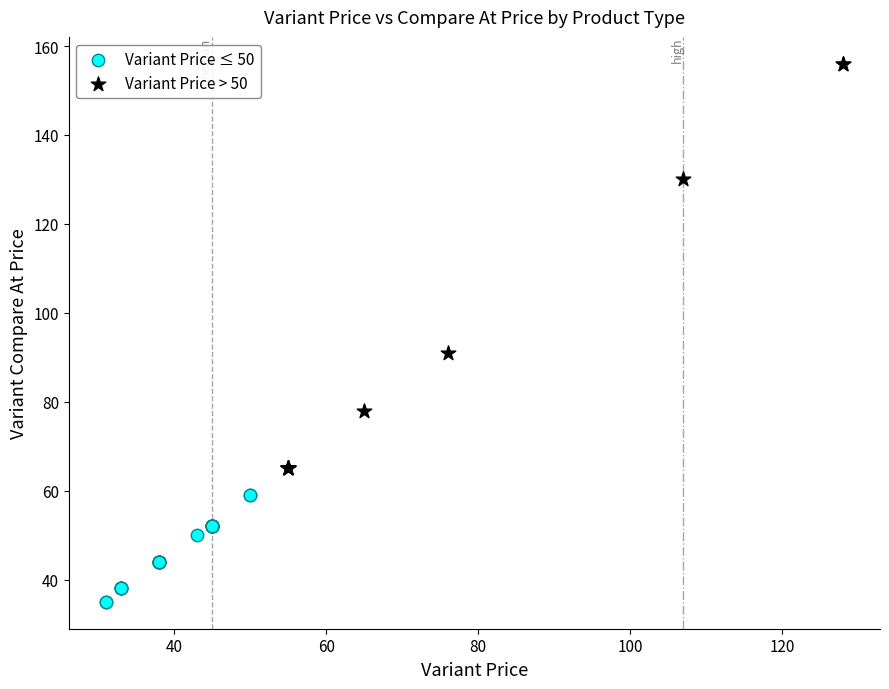

Which series has the largest Y range (max minus min)?

Variant Price > 50